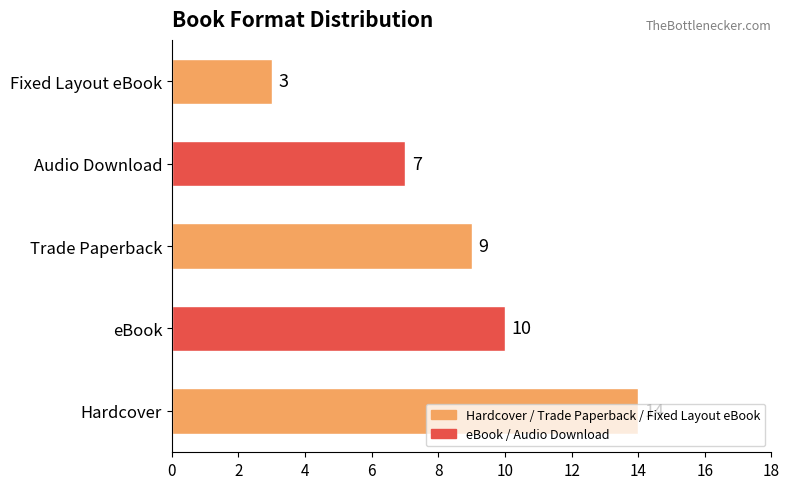

What is the sum of all values?

43